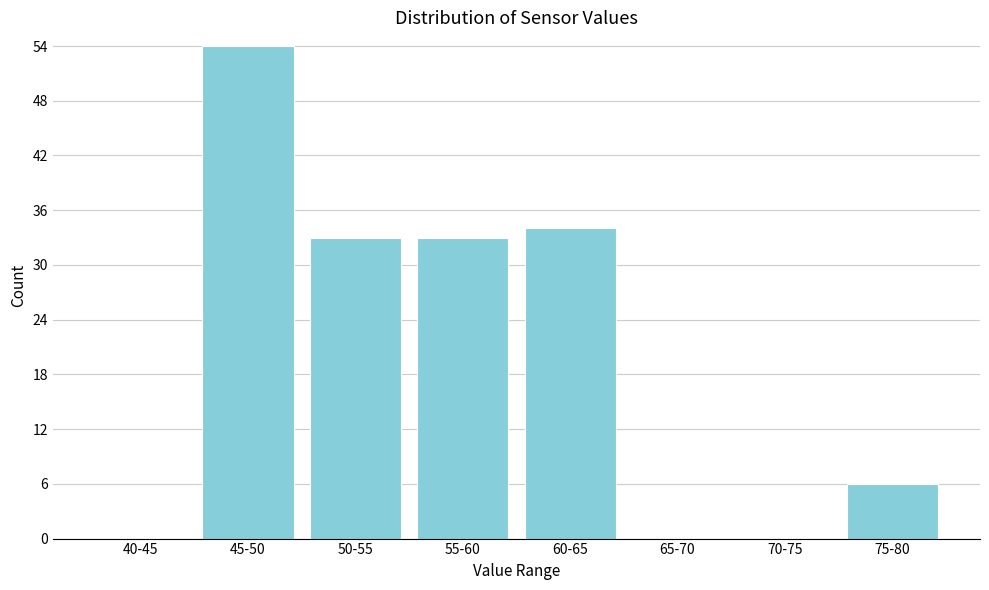

Reading left to right, what are all the values shown in this chart?

40-45=0	45-50=54	50-55=33	55-60=33	60-65=34	65-70=0	70-75=0	75-80=6